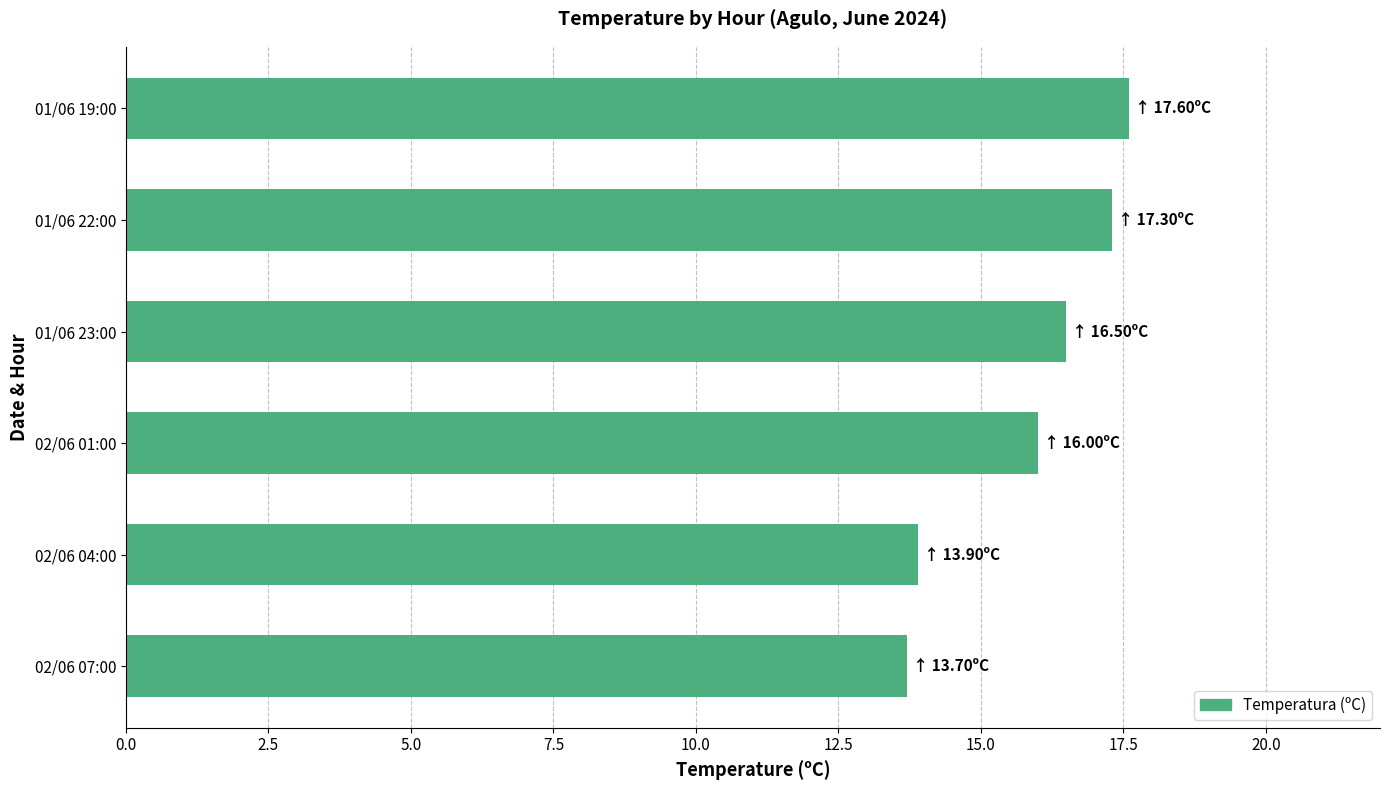

Count the number of data series in this chart.

1